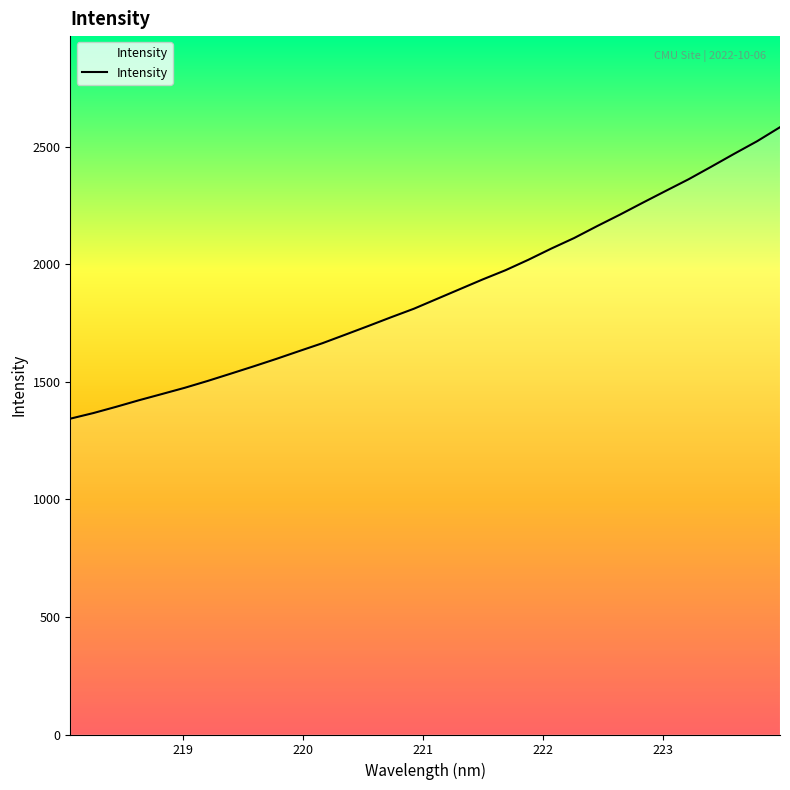

What is the minimum value shown in the chart?

1343.8